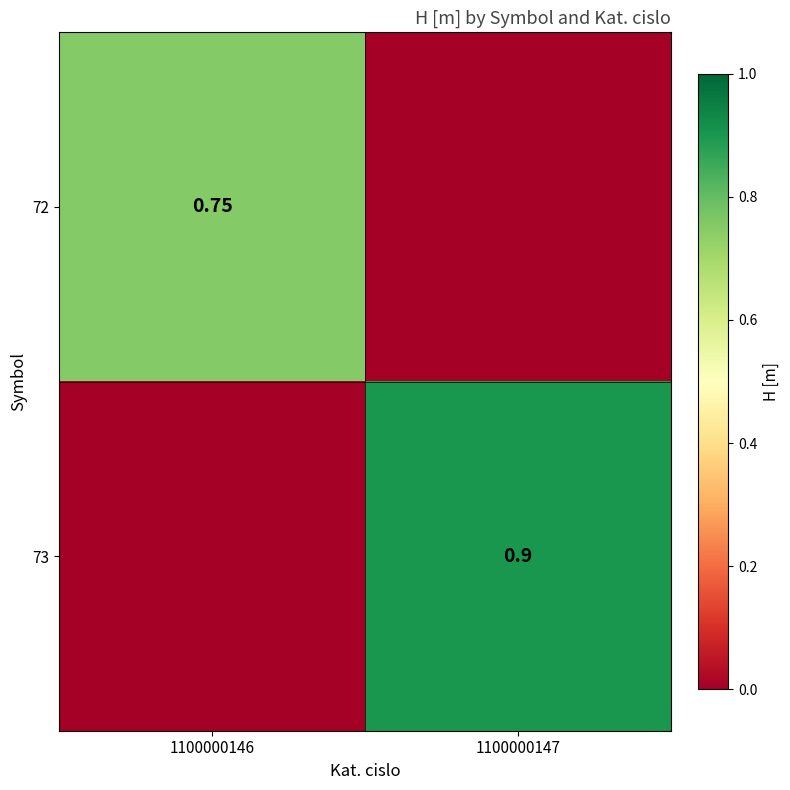

Rank the series at 1100000146 from lowest to highest value.

73, 72